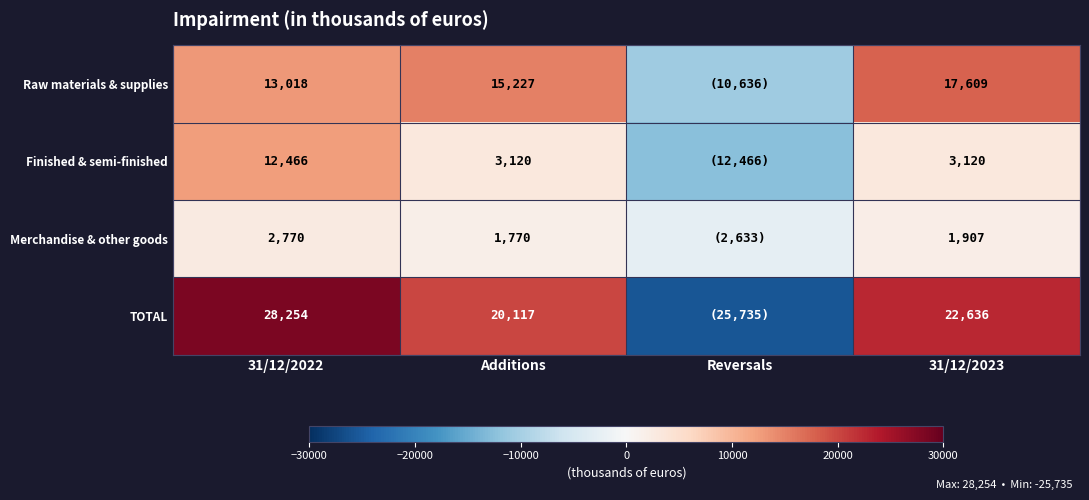

Is the value of Raw materials & supplies at Additions greater than the value of Finished & semi-finished at 31/12/2022?

Yes